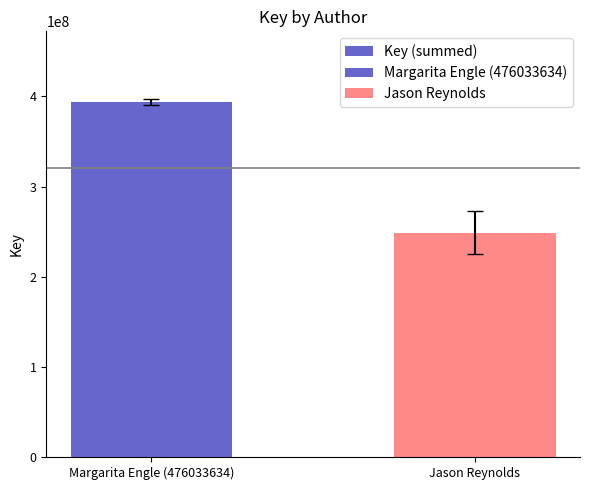

What value does the data have at Jason Reynolds?

248707830